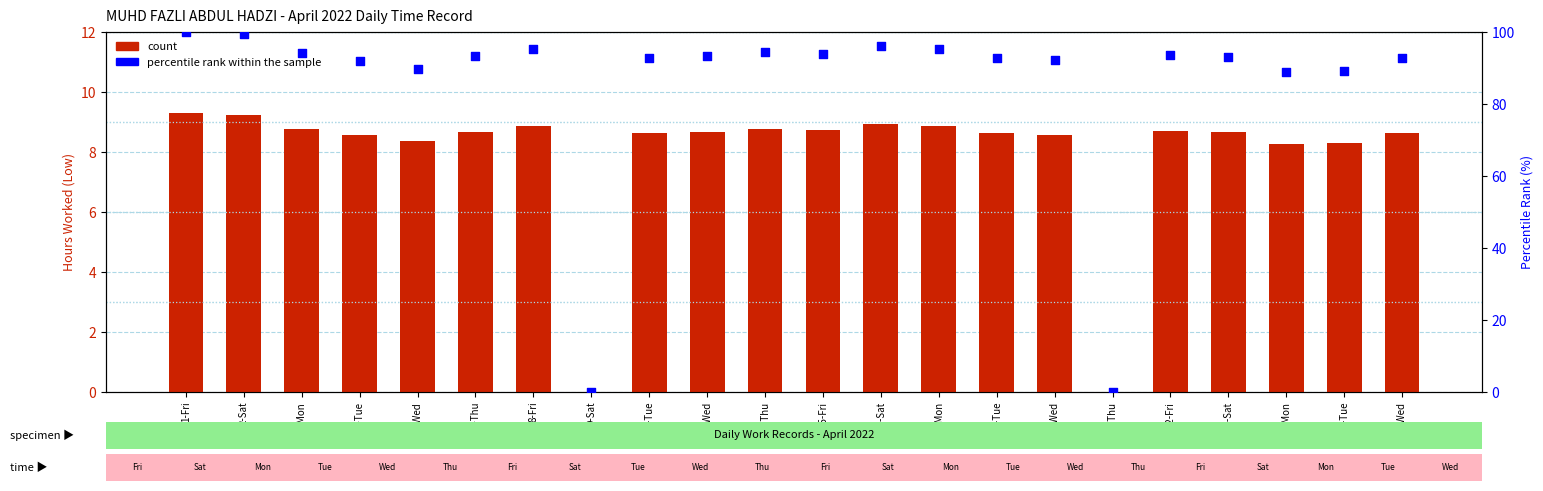

Which series contains the highest Y value?

percentile rank within the sample